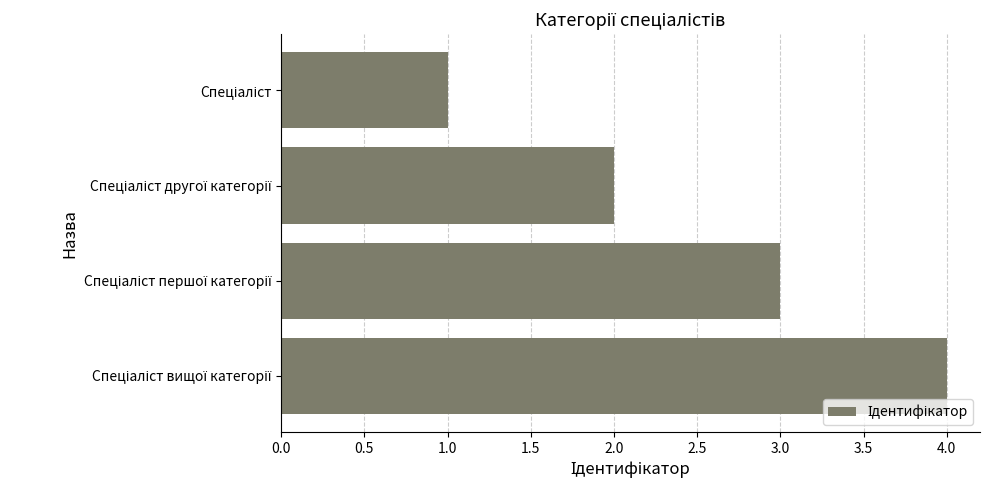

What is the sum of all values?

10